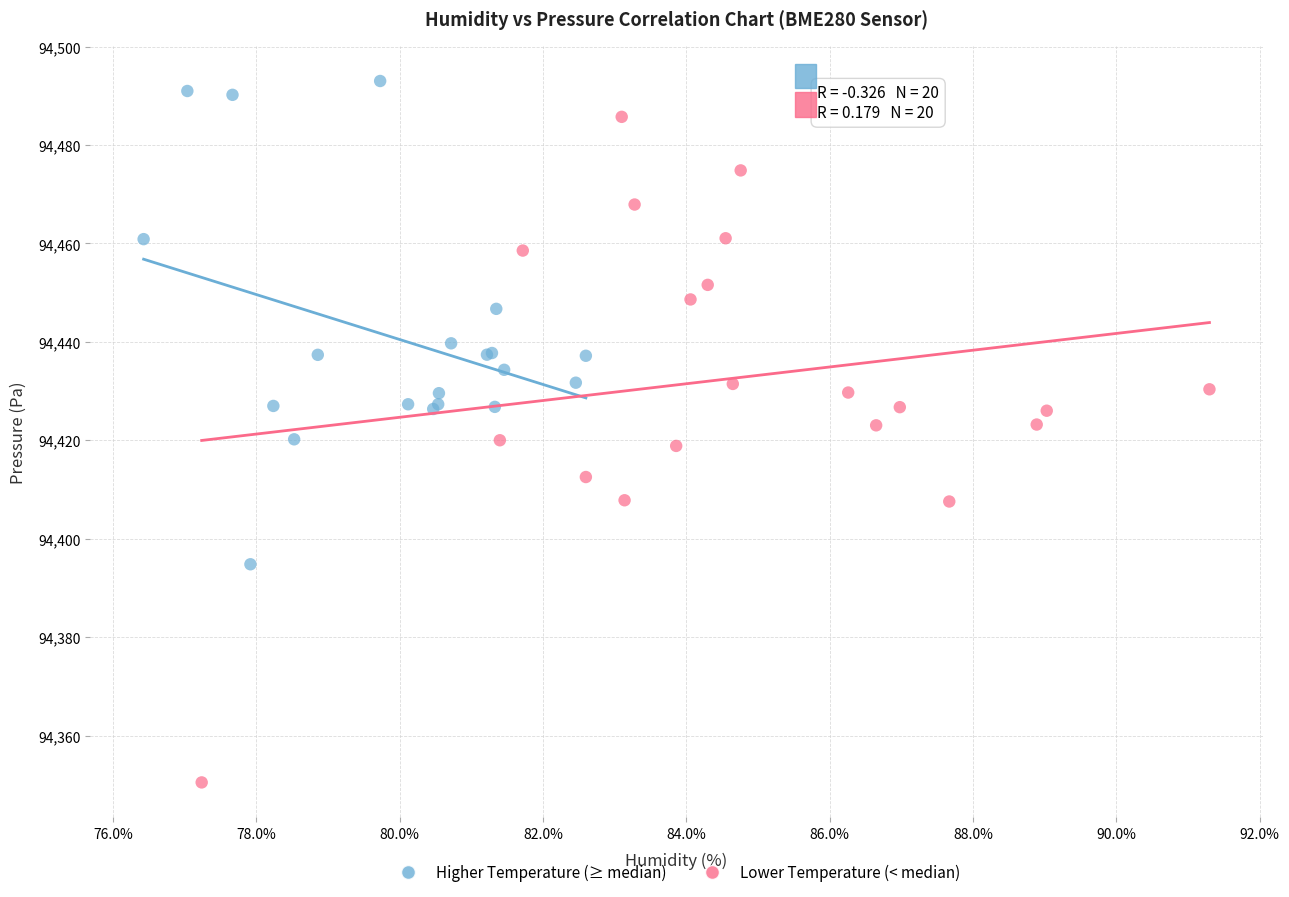

What are all the series names shown in the legend?

Higher Temperature (≥ median), Lower Temperature (< median)